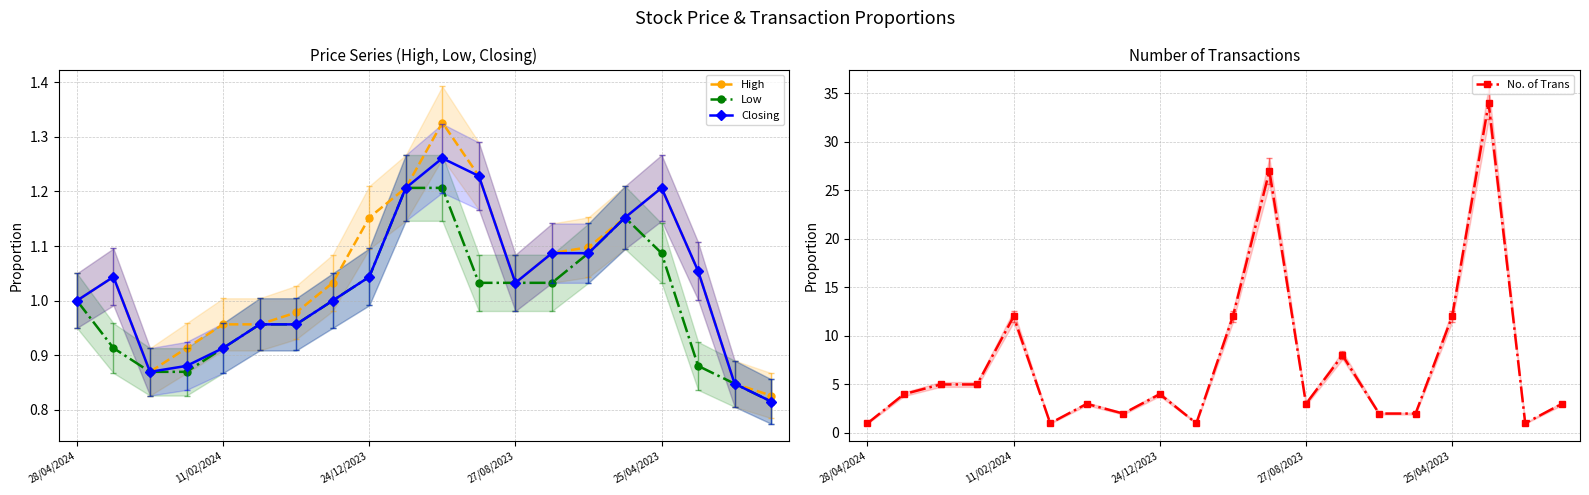

What are all the series names shown in the legend?

High, Low, Closing, No. of Trans